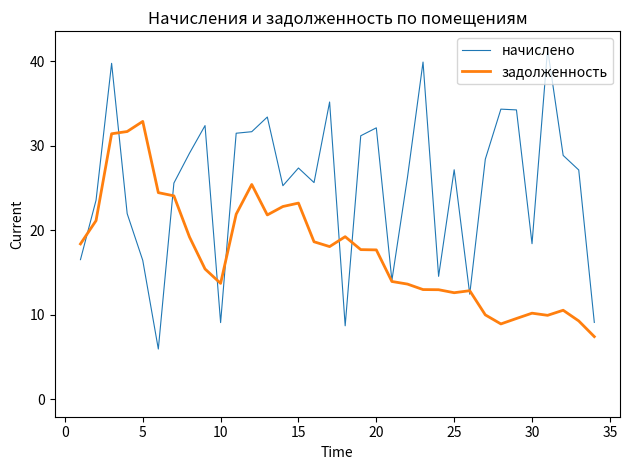

Rank the series by their average value, from lowest to highest.

задолженность, начислено